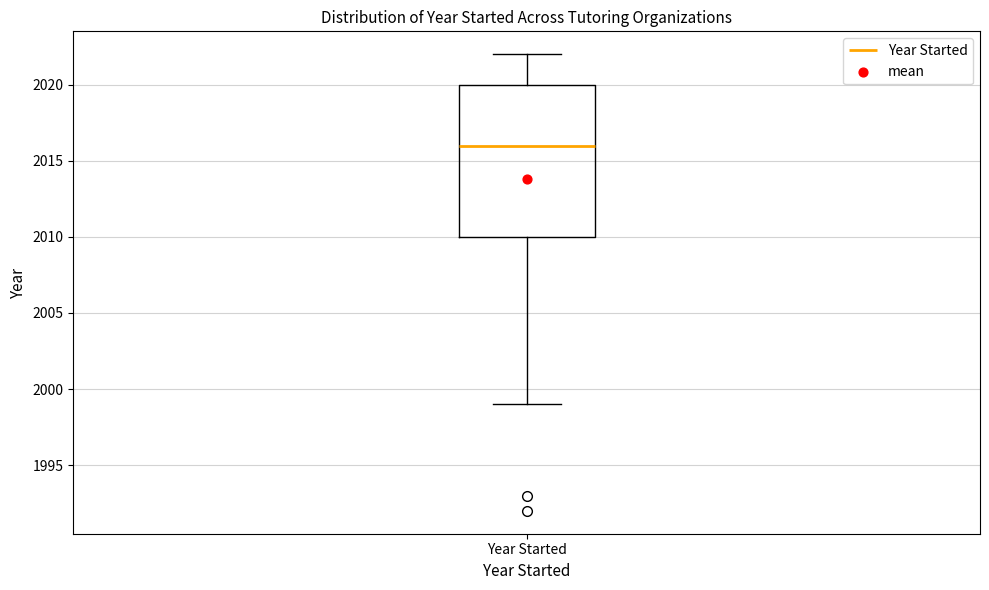

Transcribe this box plot: give where the median line is, the range the box spans, and where the two whiskers end, as read against the y-axis. The values are not printed on the chart, so give them approximately, as read against the axis.

median 2016, box 2010 to 2020, whiskers 1999 to 2022